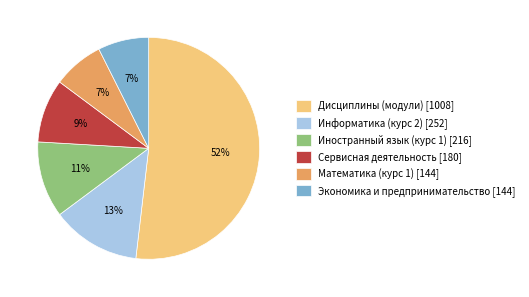

Which has a higher value, Математика (курс 1) [144] or Сервисная деятельность [180]?

Сервисная деятельность [180]